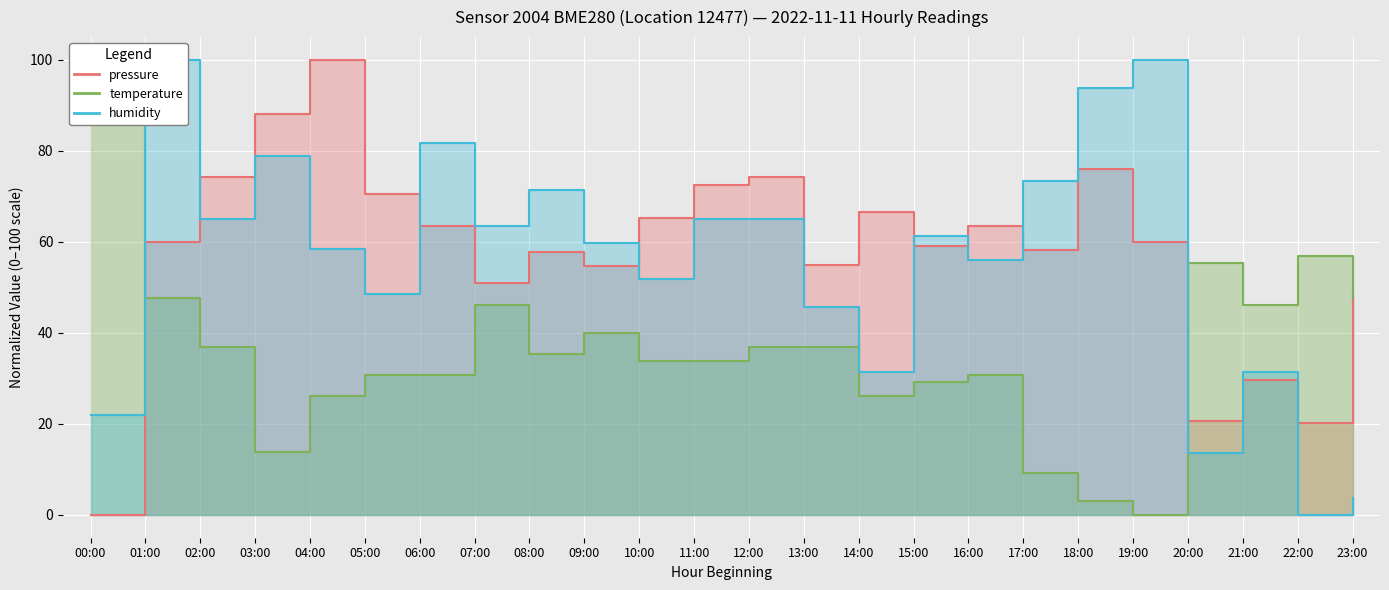

What is the average value of the pressure series?

57.9